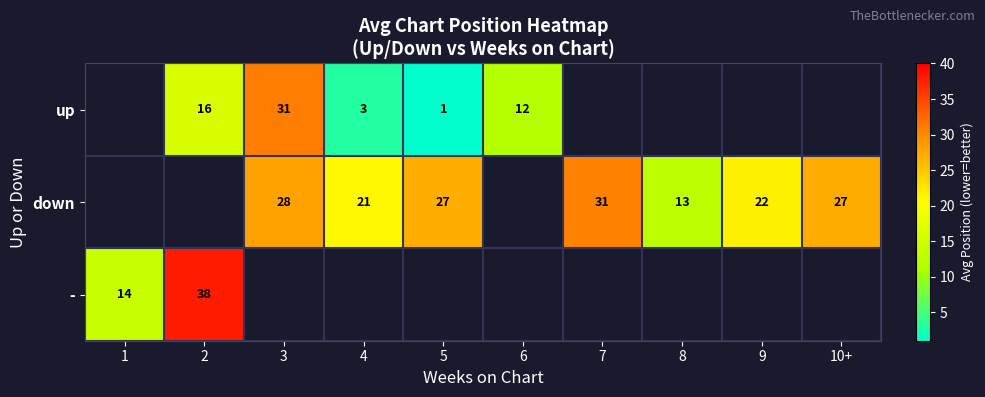

The value of - at 1 is 24. True or false?

False